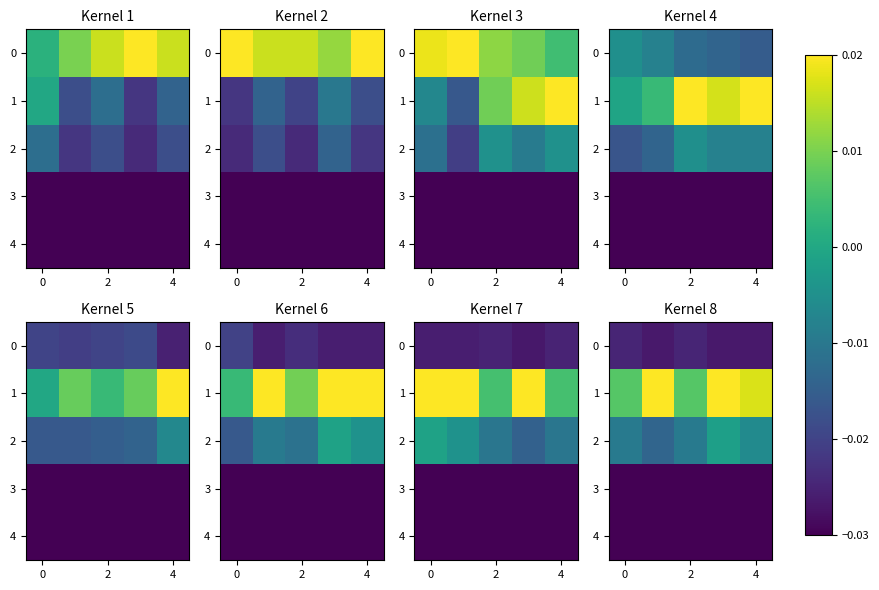

Rank the series by their maximum value, from lowest to highest.

3, 4, 0, 2, 1